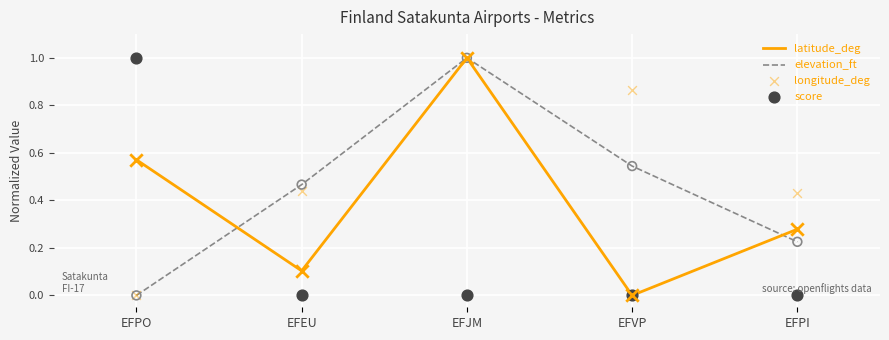

At which category is the sum across all series the highest?

EFJM